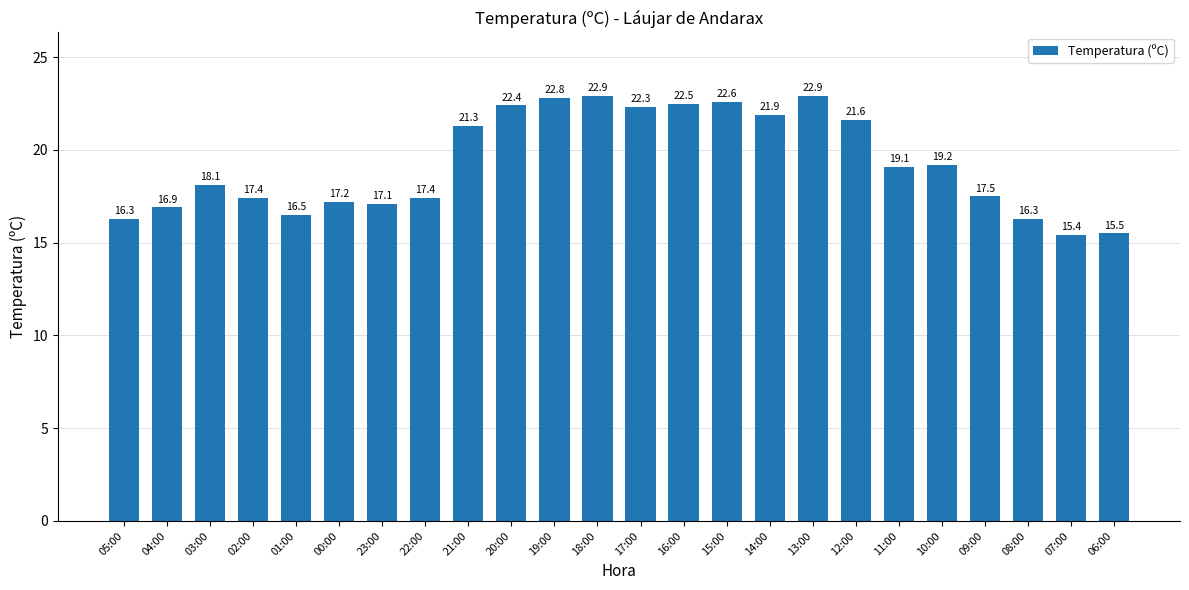

What is the label of the 20th bar from the right?

01:00